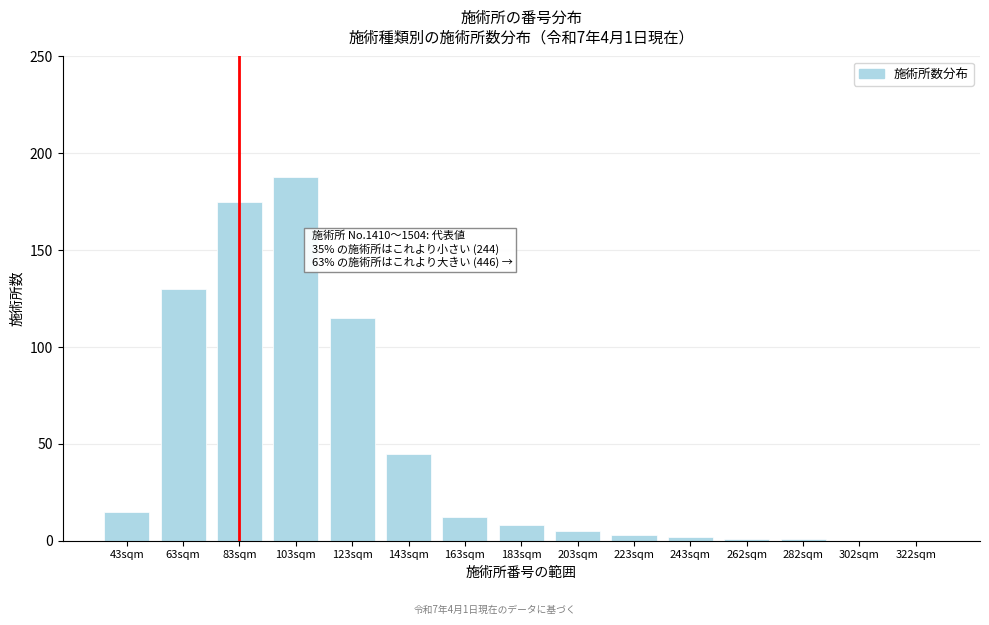

Reading left to right, transcribe all the data shown in this chart.

43sqm=15	63sqm=130	83sqm=175	103sqm=188	123sqm=115	143sqm=45	163sqm=12	183sqm=8	203sqm=5	223sqm=3	243sqm=2	262sqm=1	282sqm=1	302sqm=0	322sqm=0